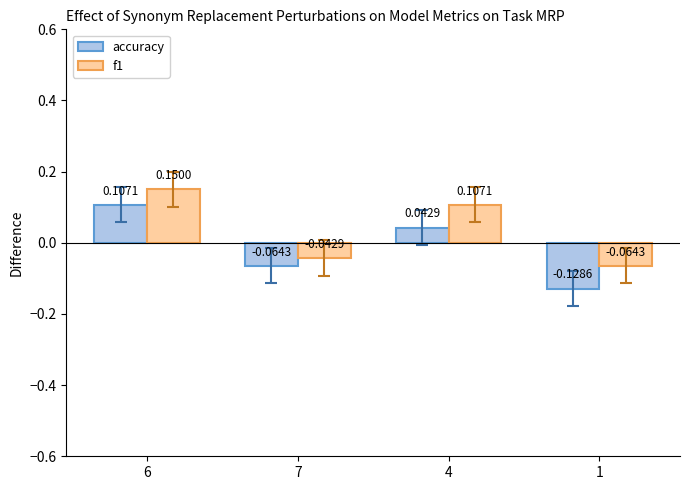

Which series has the largest total across all categories?

f1